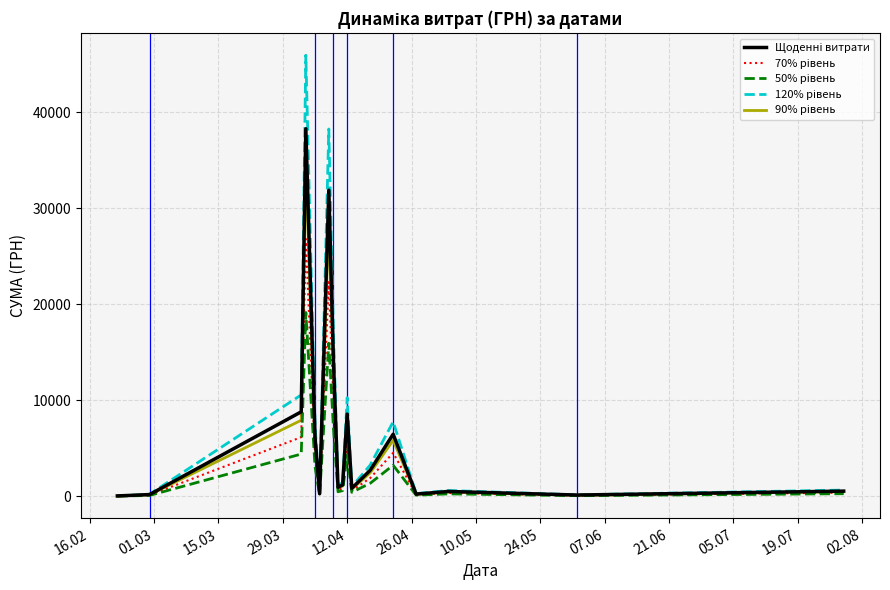

What is the greatest value displayed?

45963.6